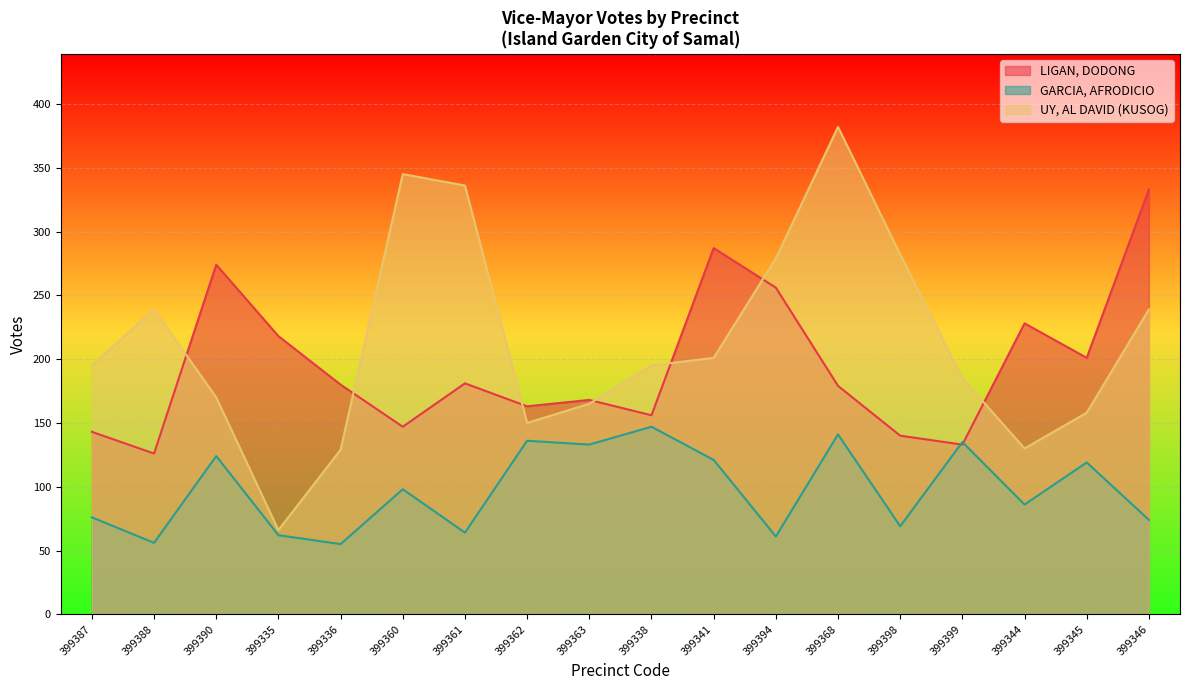

Is the value of GARCIA, AFRODICIO at 399368 greater than the value of LIGAN, DODONG at 399399?

Yes